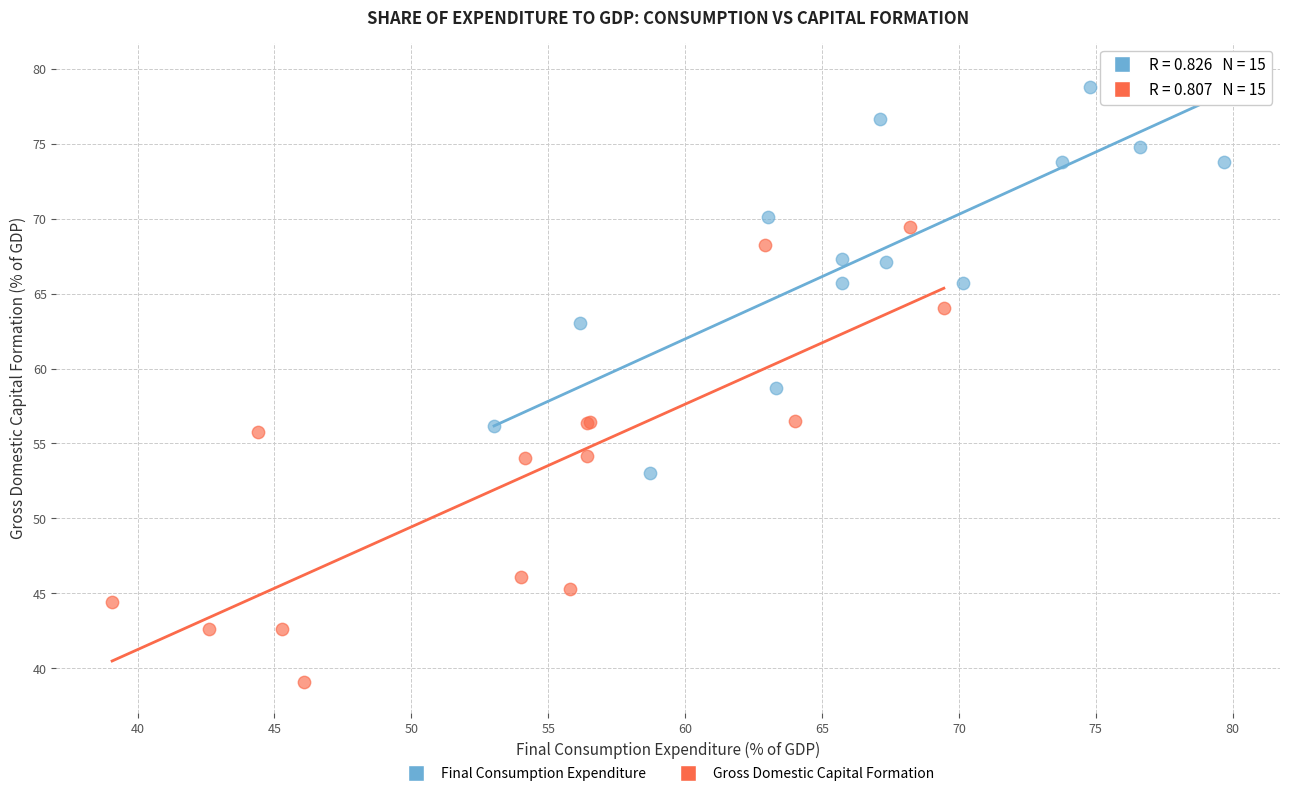

What are all the series names shown in the legend?

Final Consumption Expenditure, Gross Domestic Capital Formation